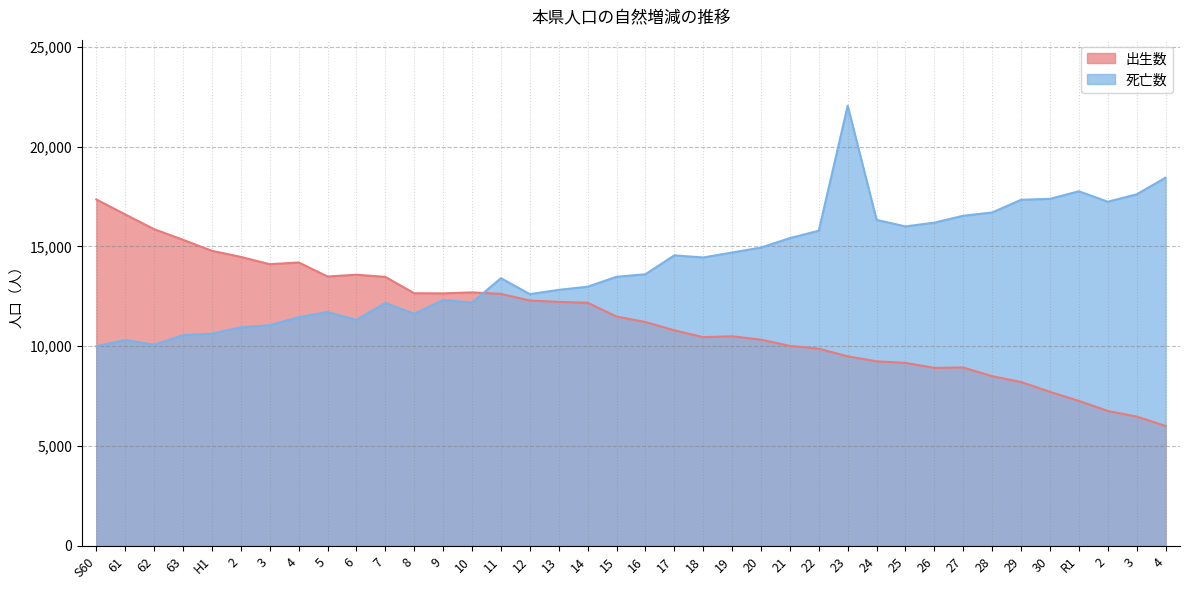

What is the label of the 13th point from the right?

22